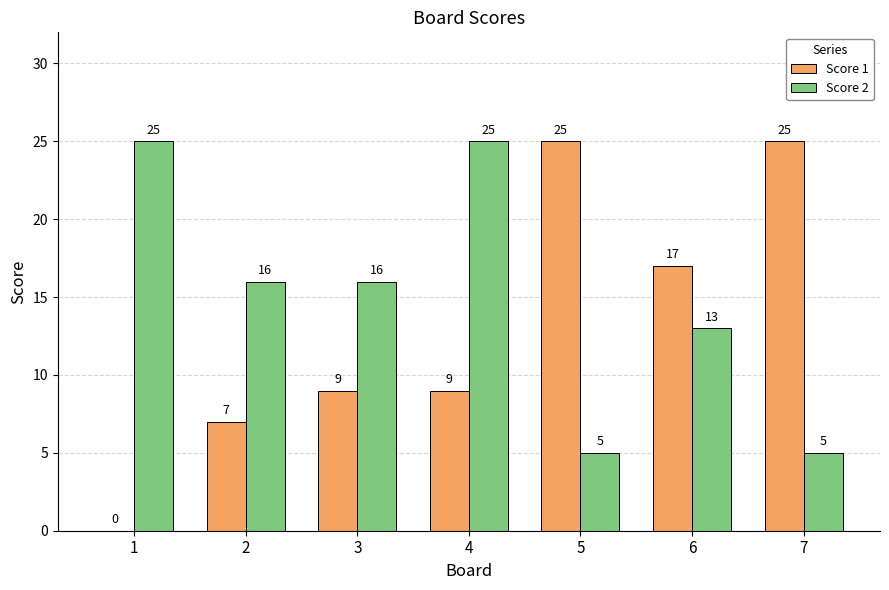

Reading left to right, transcribe all the data shown in this chart.

Score 1: 1=0	2=7	3=9	4=9	5=25	6=17	7=25
Score 2: 1=25	2=16	3=16	4=25	5=5	6=13	7=5